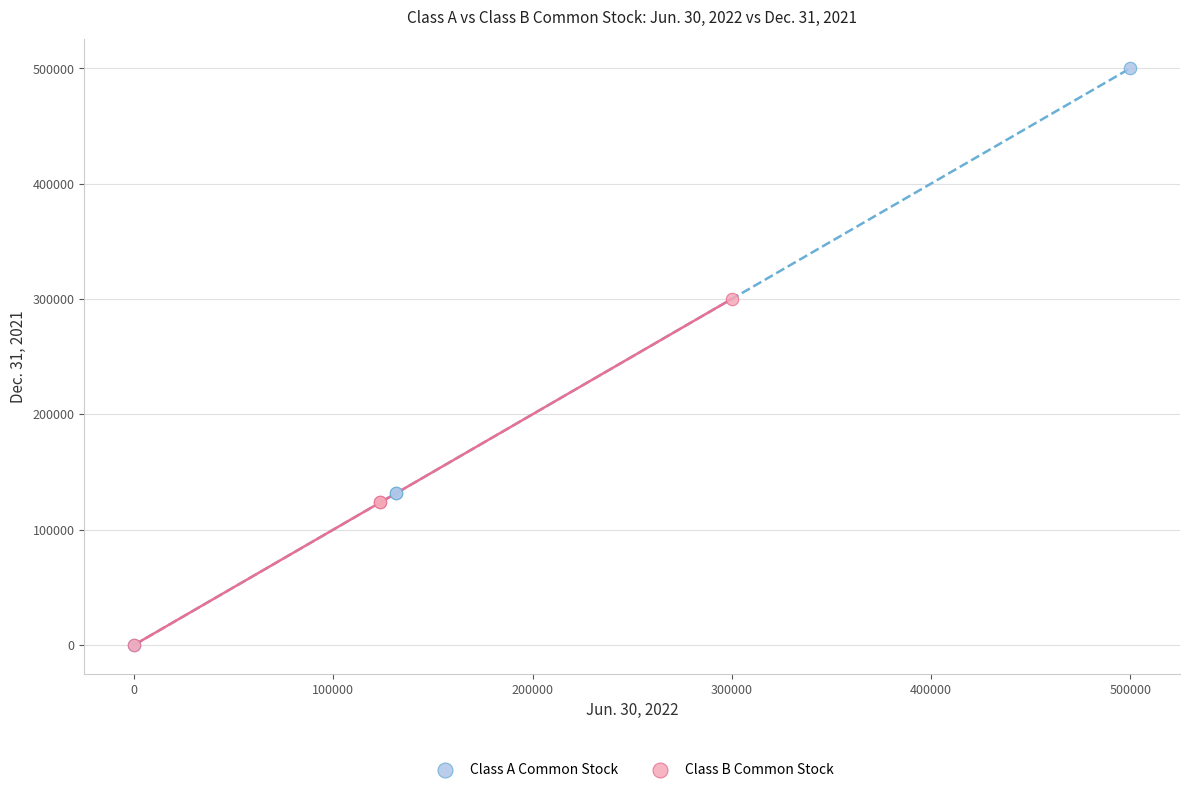

Which series has the largest Y range (max minus min)?

Class A Common Stock